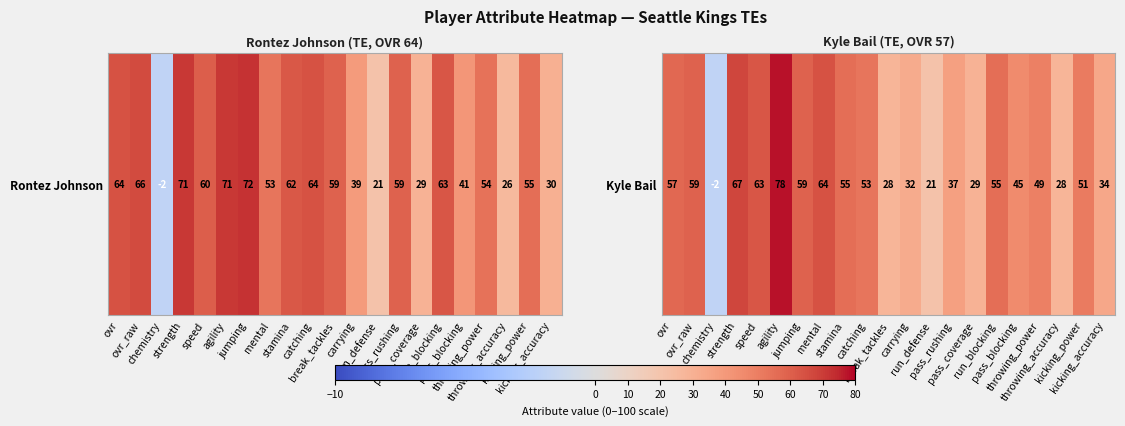

What is the smallest value displayed?

-2